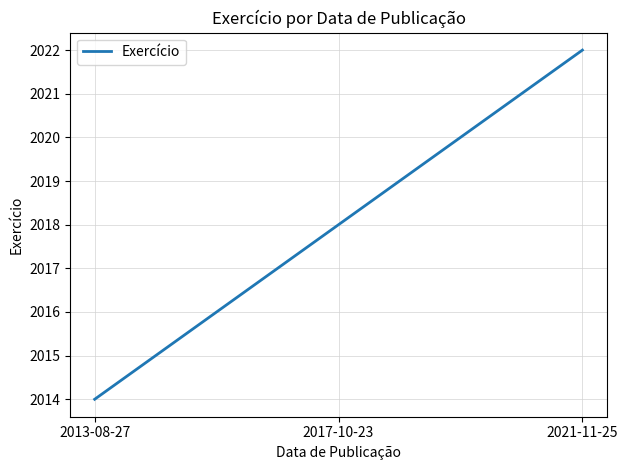

What is the maximum value shown in the chart?

2022